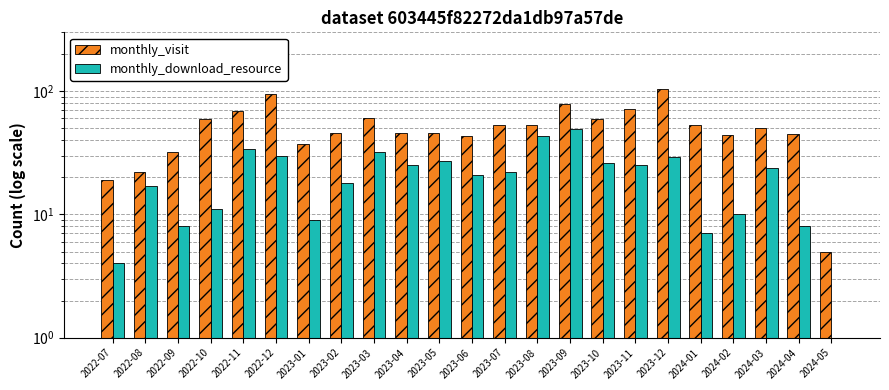

What is the label of the 17th bar from the right?

2023-01